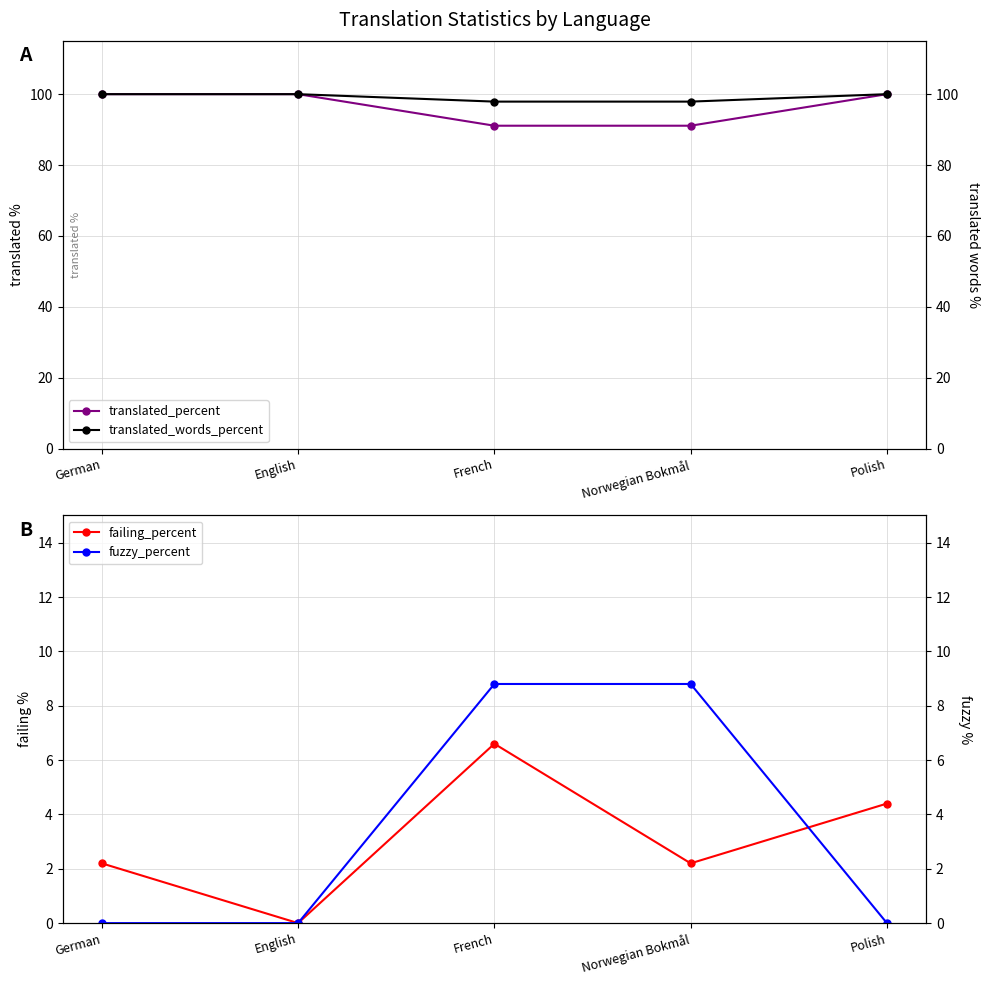

Which series changed the most between French and Polish?

translated_percent